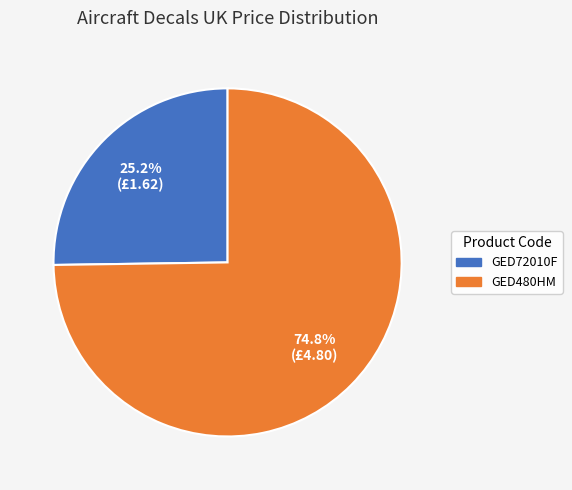

Rank the categories by value from highest to lowest.

GED480HM, GED72010F